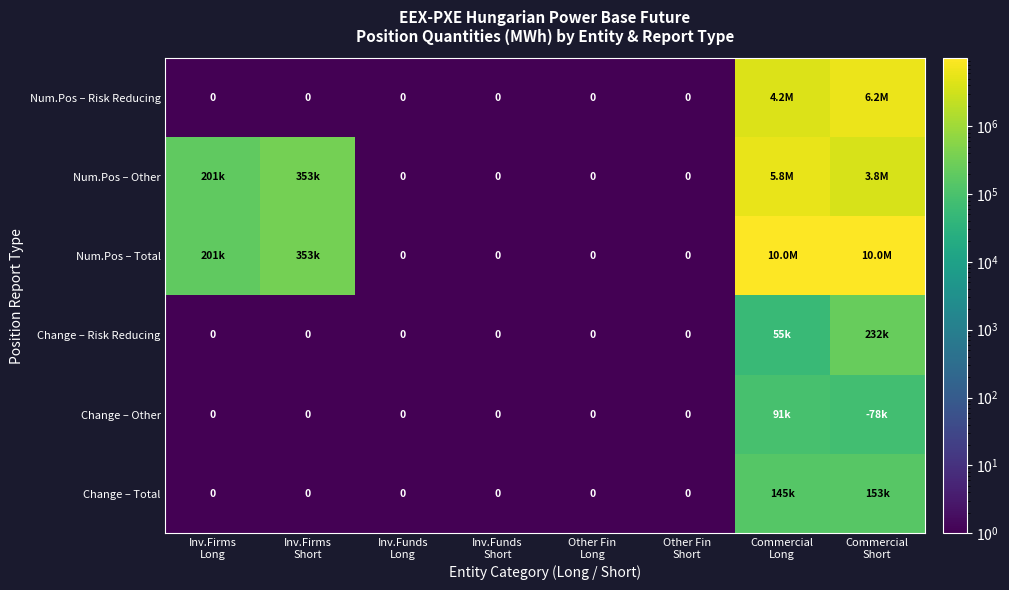

Which has a higher value, Other Fin
Long or Inv.Funds
Long?

Other Fin
Long